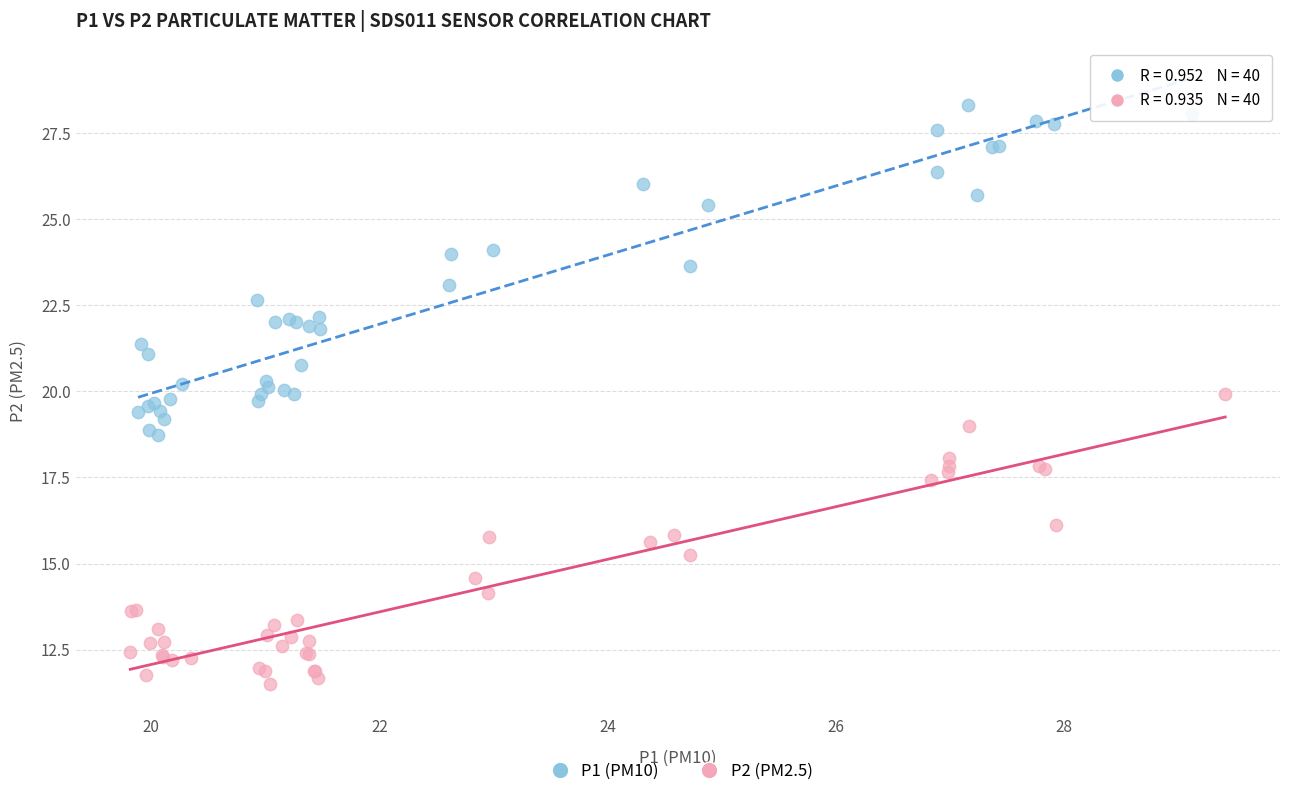

Which series reaches the maximum Y coordinate?

P1 (PM10)